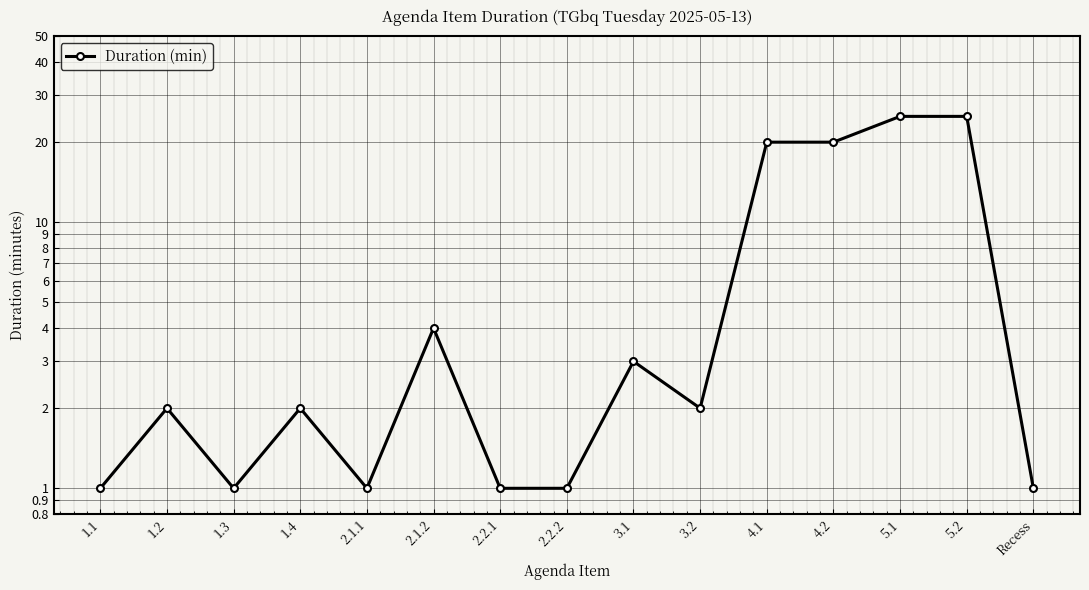

Where is the data nearest to the value 13?

4.1